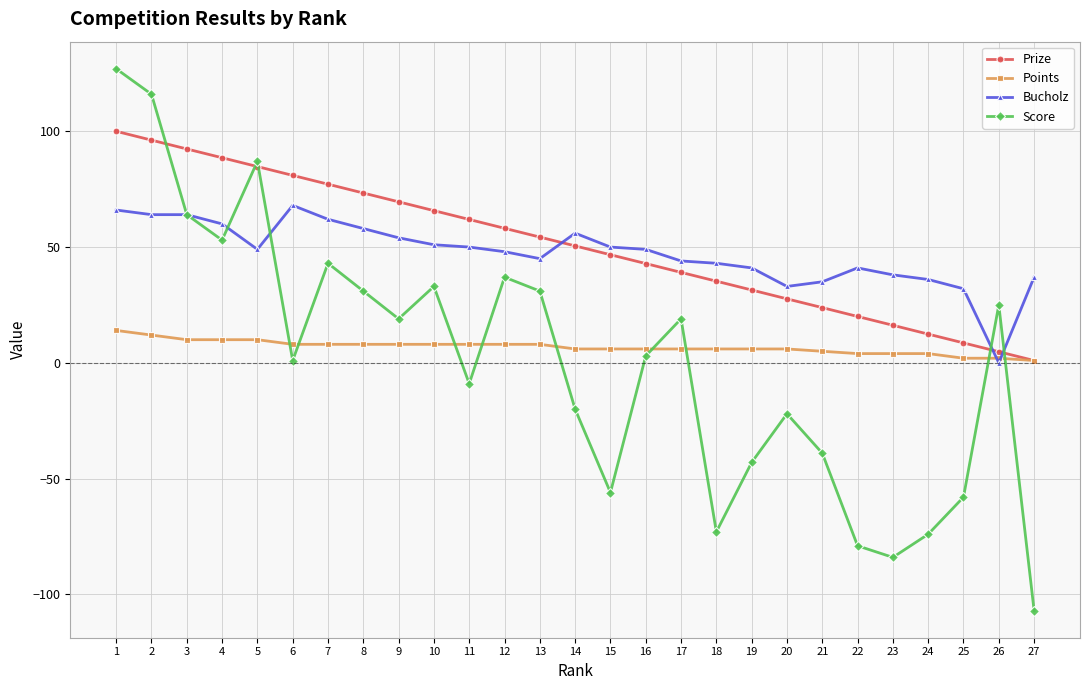

What is the maximum value shown in the chart?

127.0